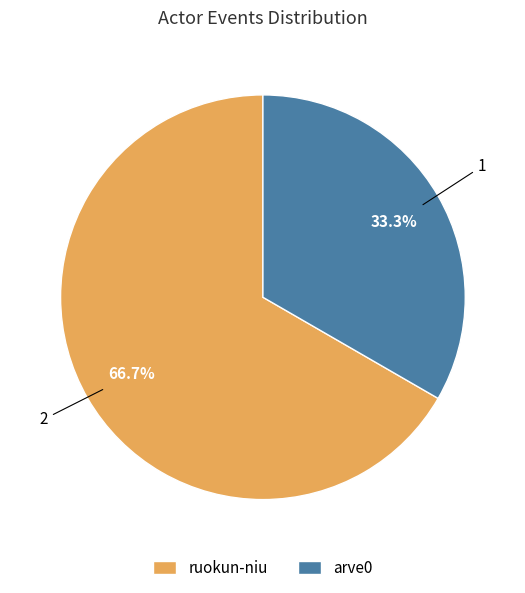

Between ruokun-niu and arve0, which is larger?

ruokun-niu